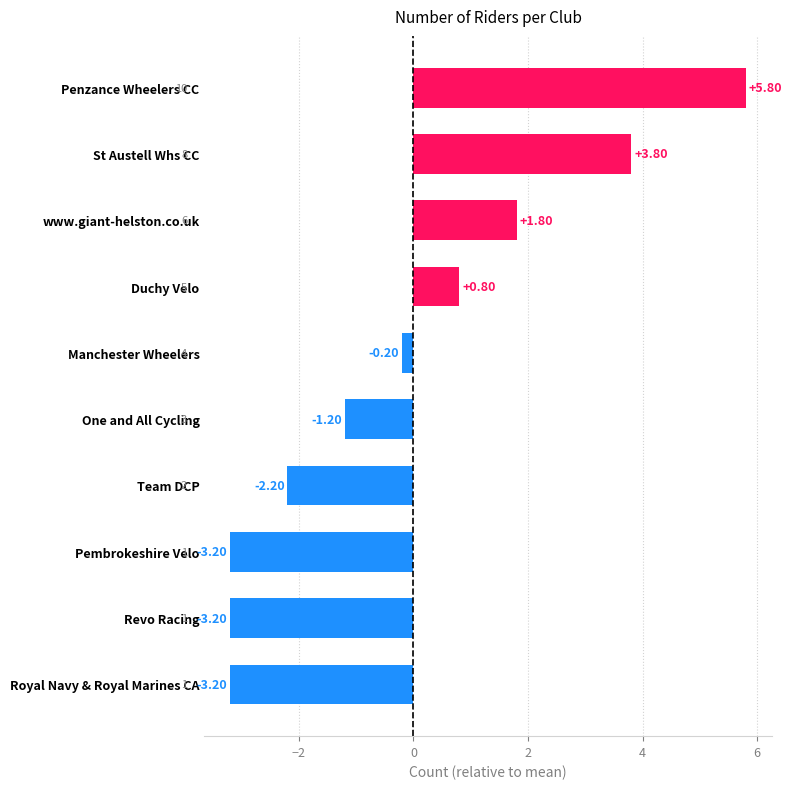

At which category does the chart reach its peak across all series?

Penzance Wheelers CC